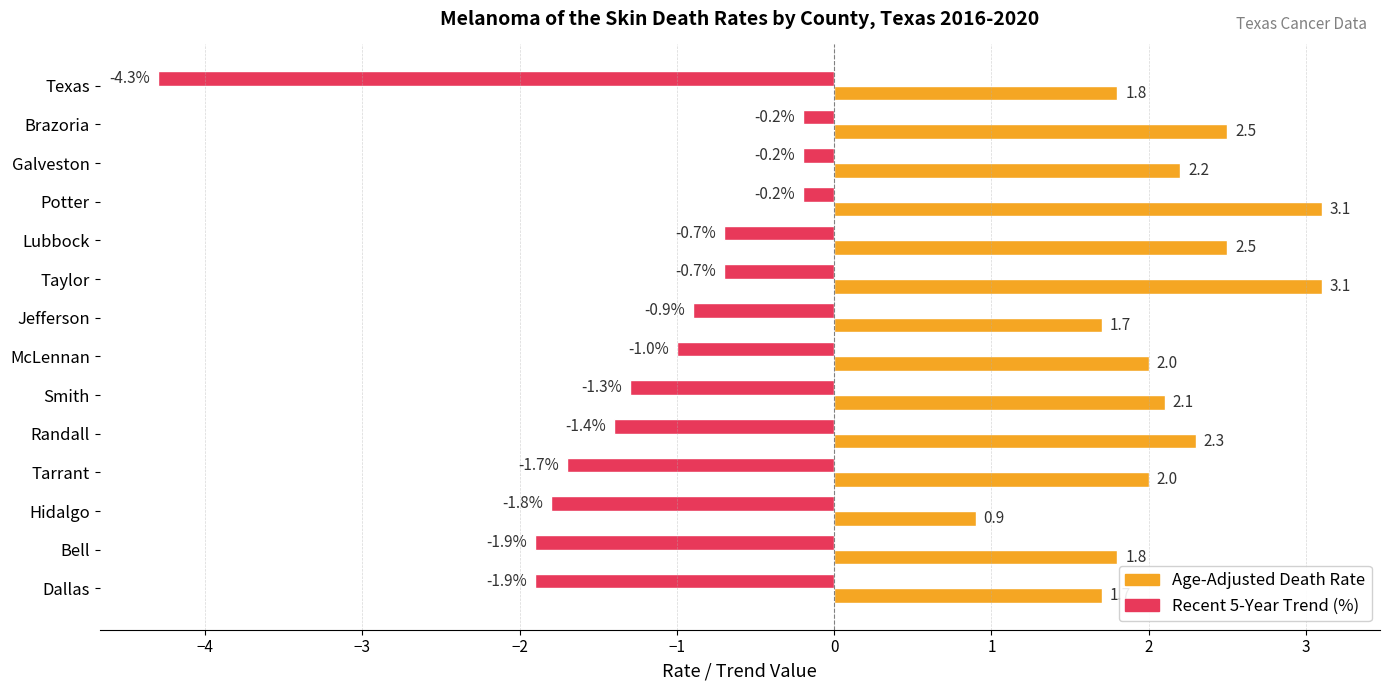

What is the difference between the highest and lowest values at Dallas?

3.6